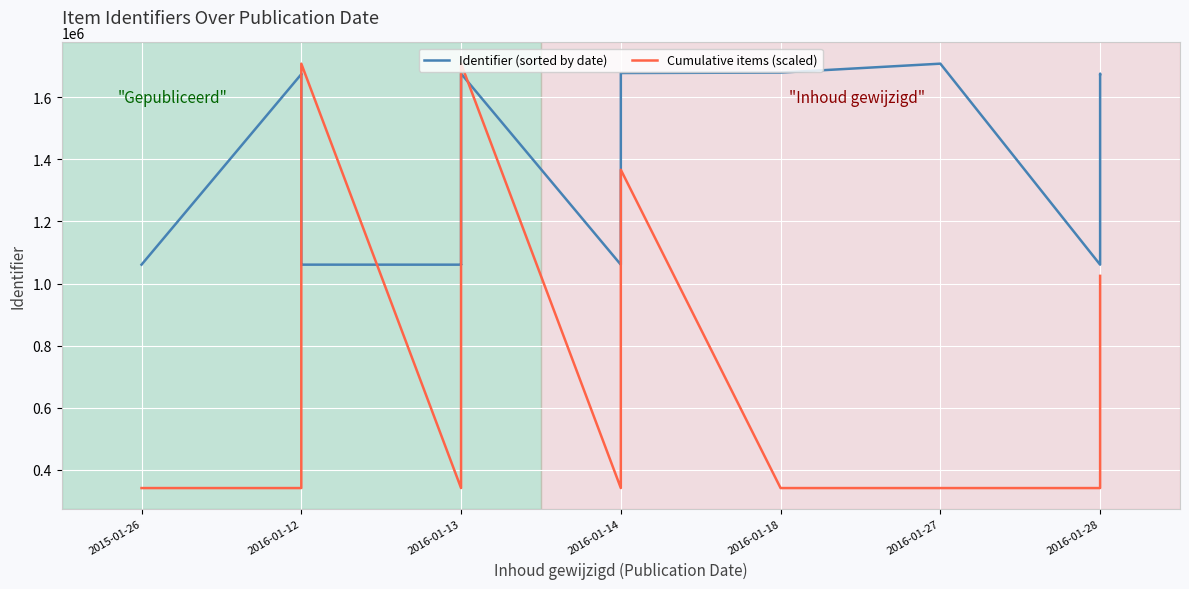

Reading left to right, transcribe all the data shown in this chart.

Identifier (sorted by date): 1060663	1673781	1674330	1060634	1060608	1060679	1060623	1060625	1060627	1060605	1675652	1060595	1060619	1675751	1677597	1678989	1707665	1060617	1674896	1673806
Cumulative items (scaled): 341533	341533	683066	1024599	1366132	1707665	341533	683066	1024599	1366132	1707665	341533	683066	1024599	1366132	341533	341533	341533	683066	1024599